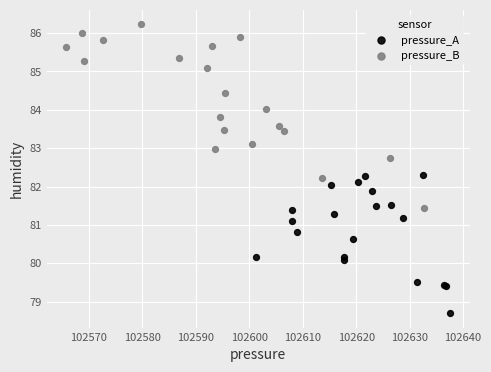

Which series reaches the maximum Y coordinate?

pressure_B